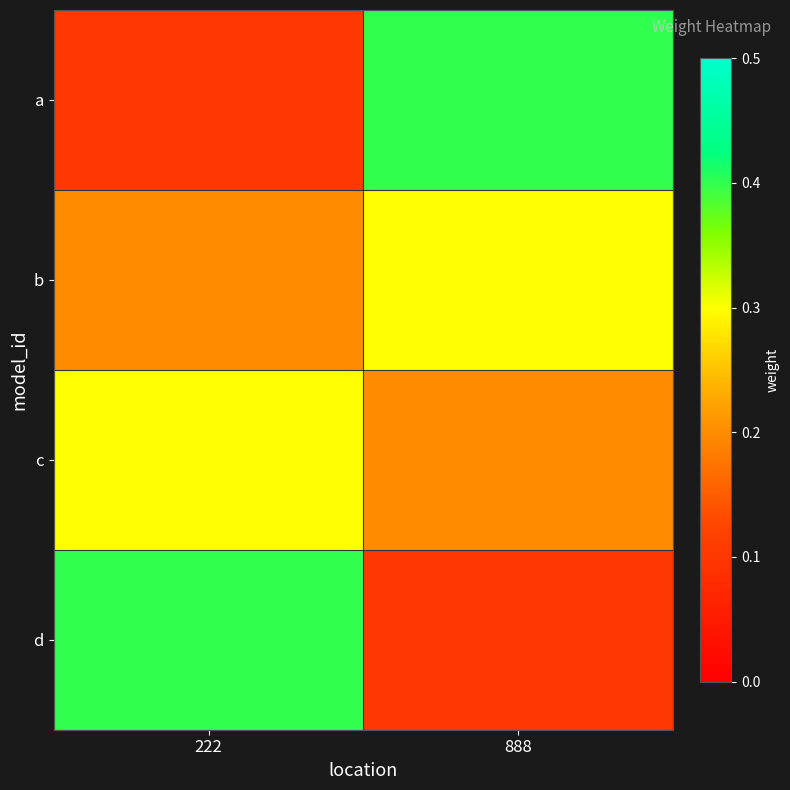

How many data points does each series have?

2